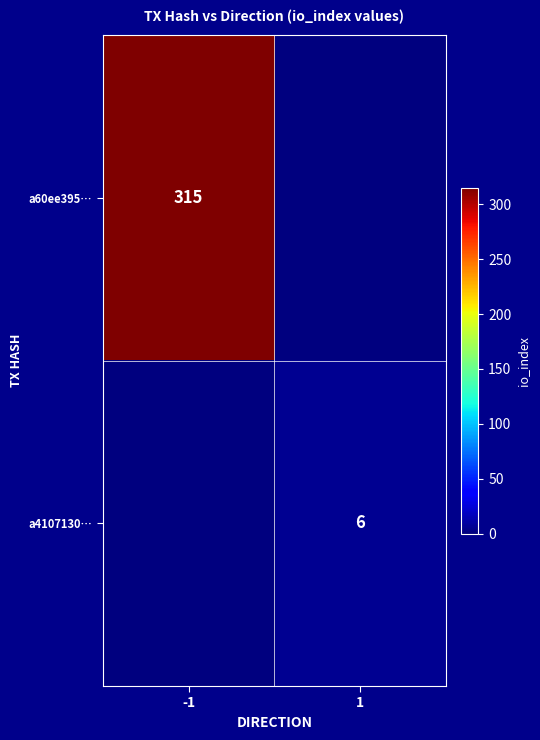

What is the total value across all series at -1?

315